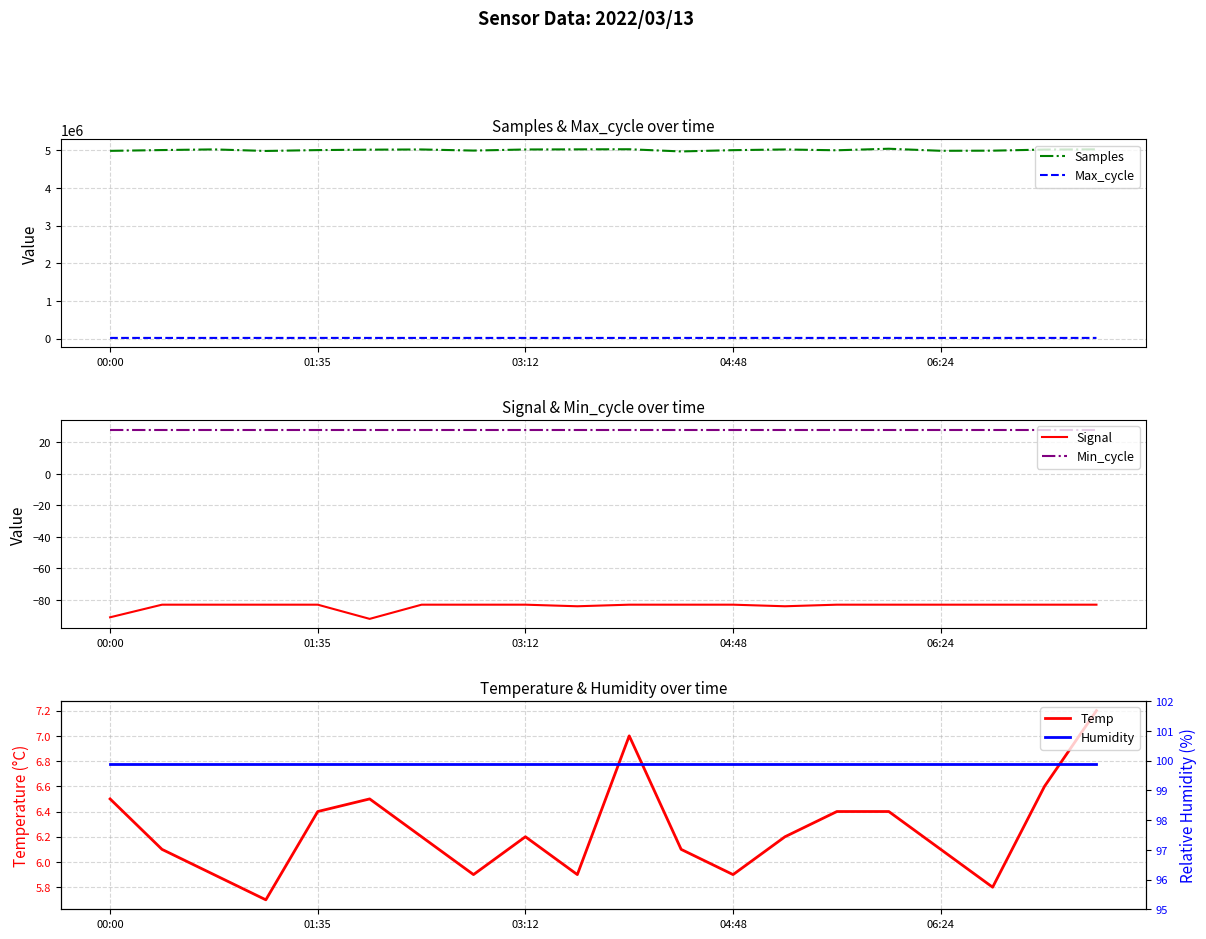

Which series has the largest total across all categories?

Samples